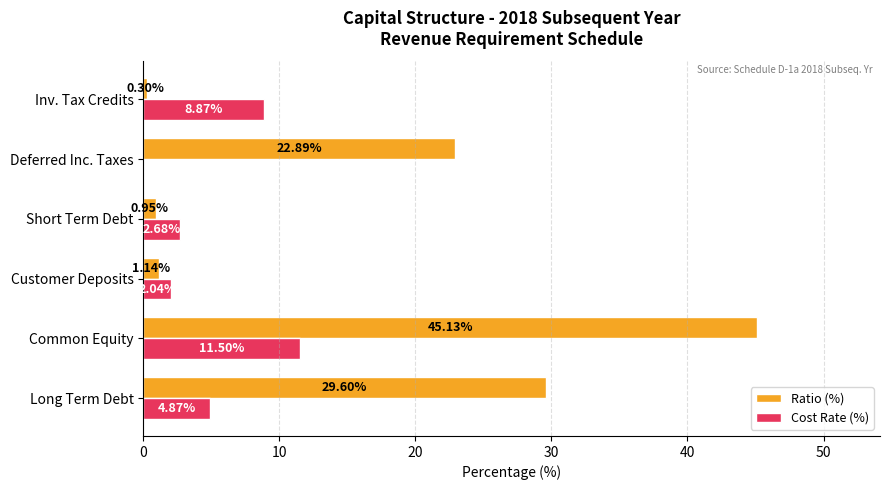

At which category is the sum across all series the highest?

Common Equity